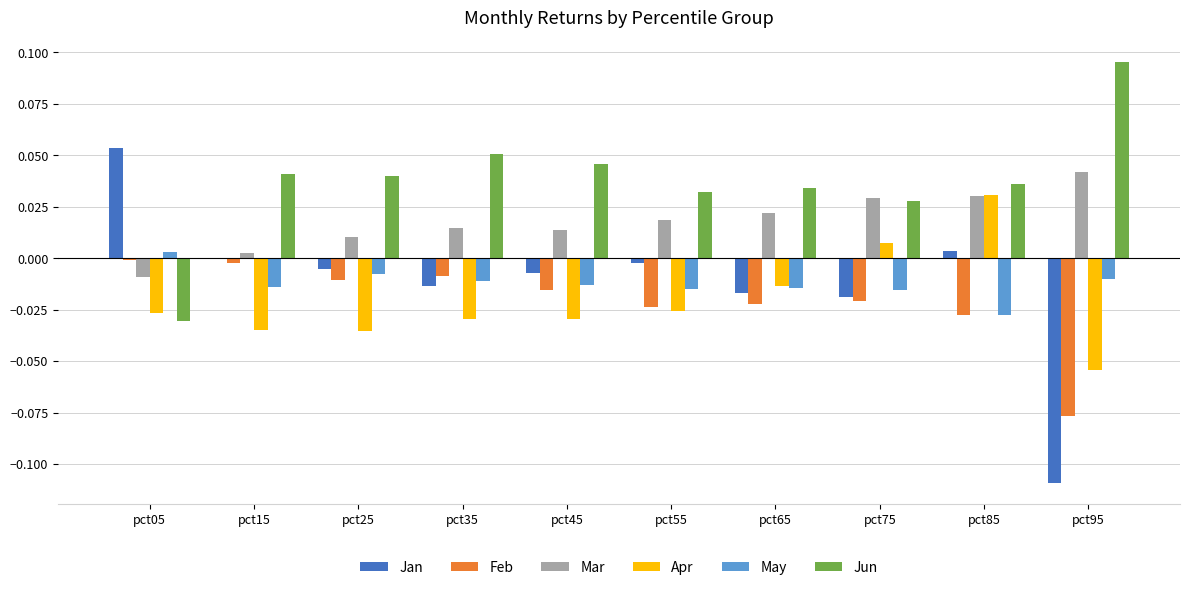

True or false: Jan has a value of -0.0 at pct15.

True